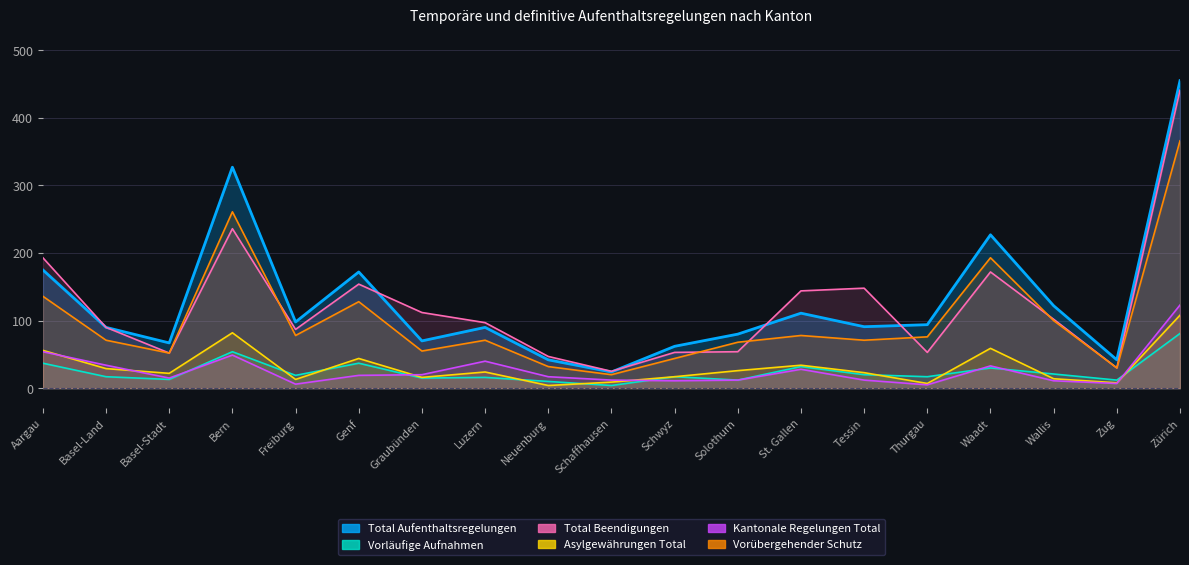

Where is the first local minimum for Kantonale Regelungen Total?

Basel-Stadt